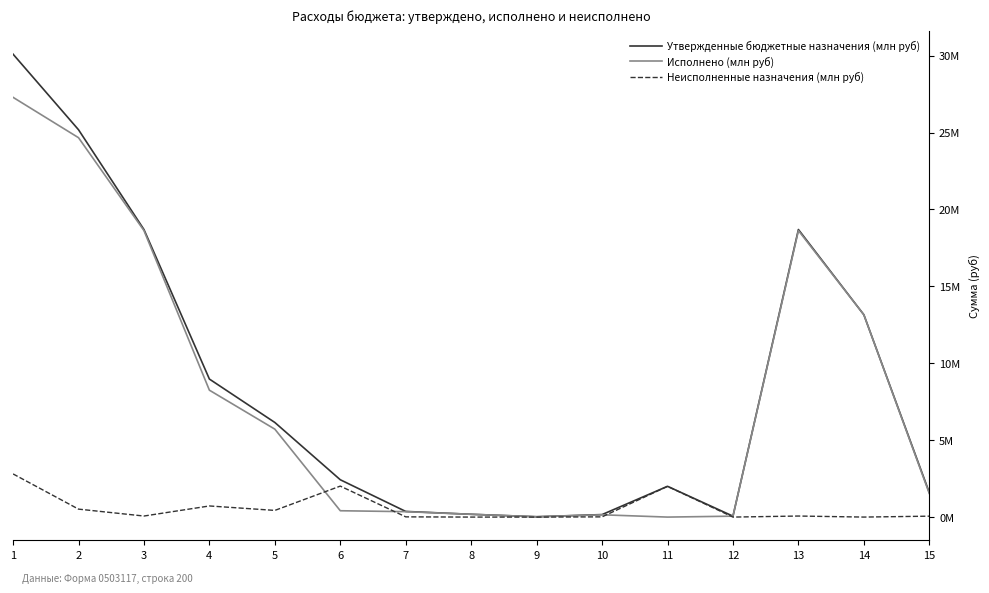

Which label corresponds to the smallest value in the chart?

11